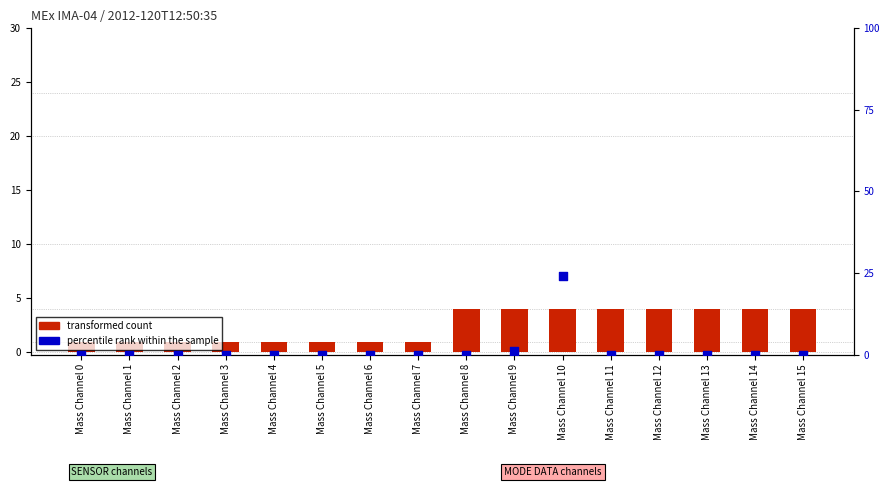

What is the total value across all series at Mass Channel 1?

1